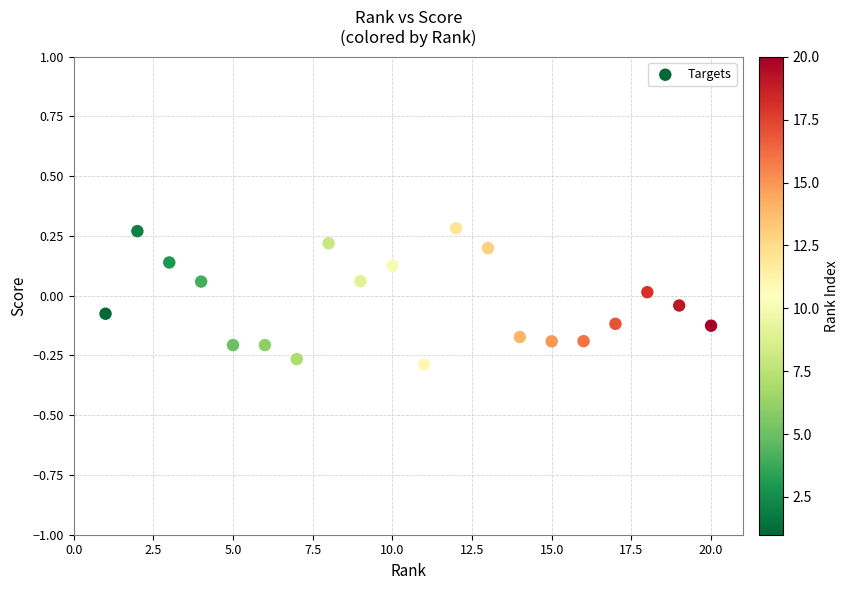

What is the range of X values (max minus min)?

19.0